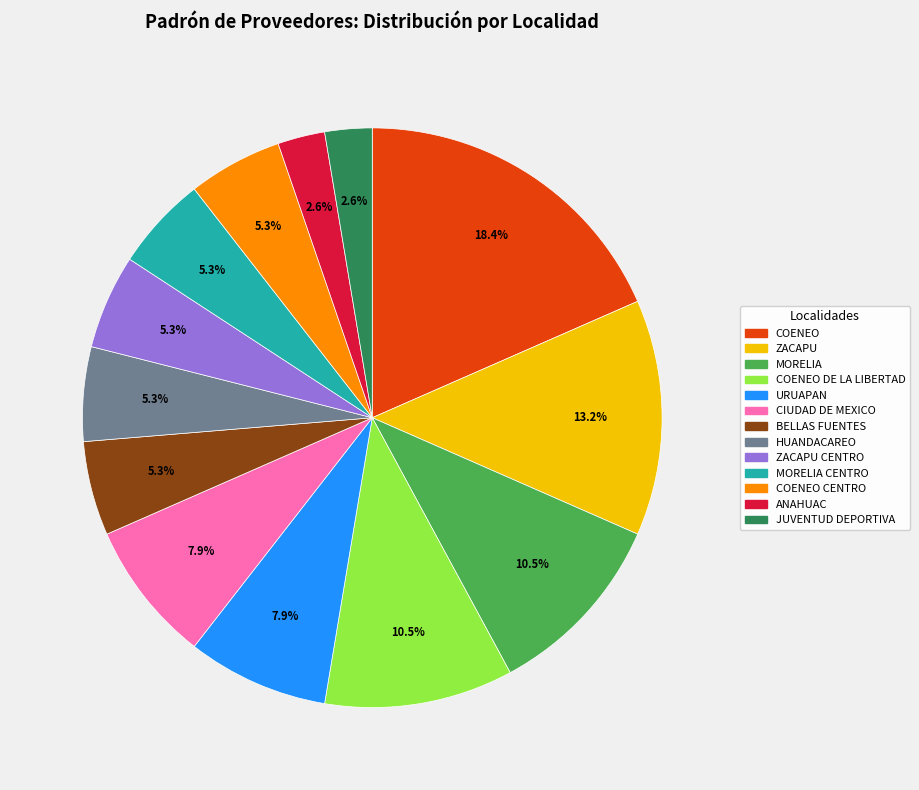

Is there a majority slice in this chart?

No